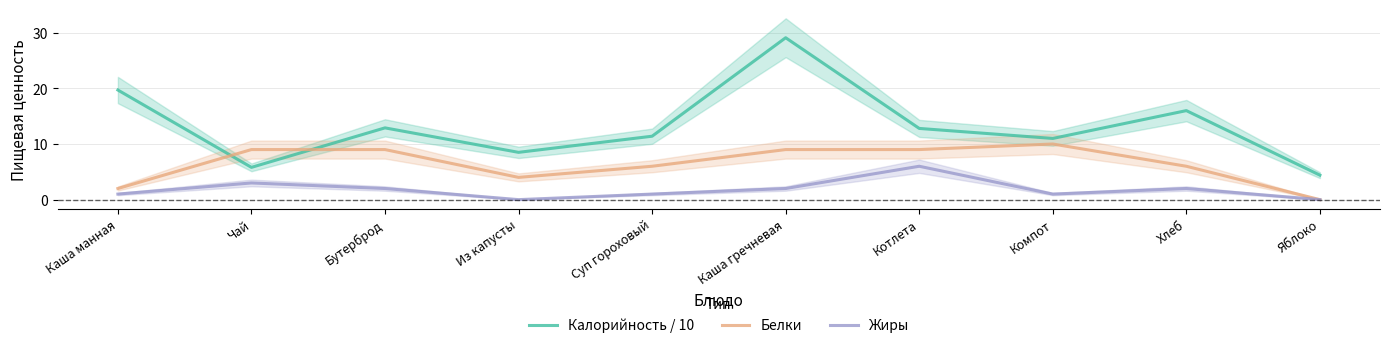

Which series has the widest spread of values?

Калорийность / 10